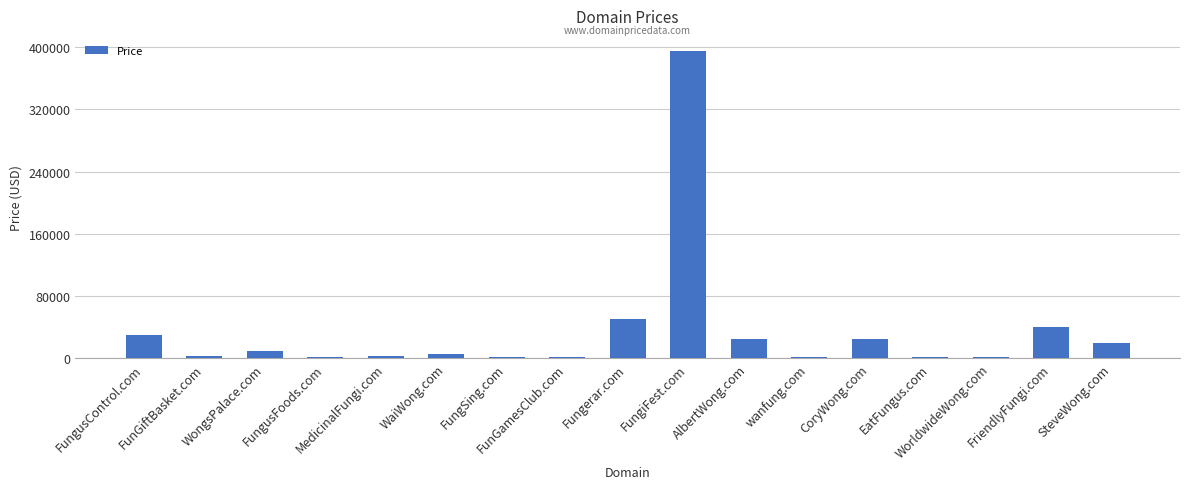

What is the greatest value displayed?

394888